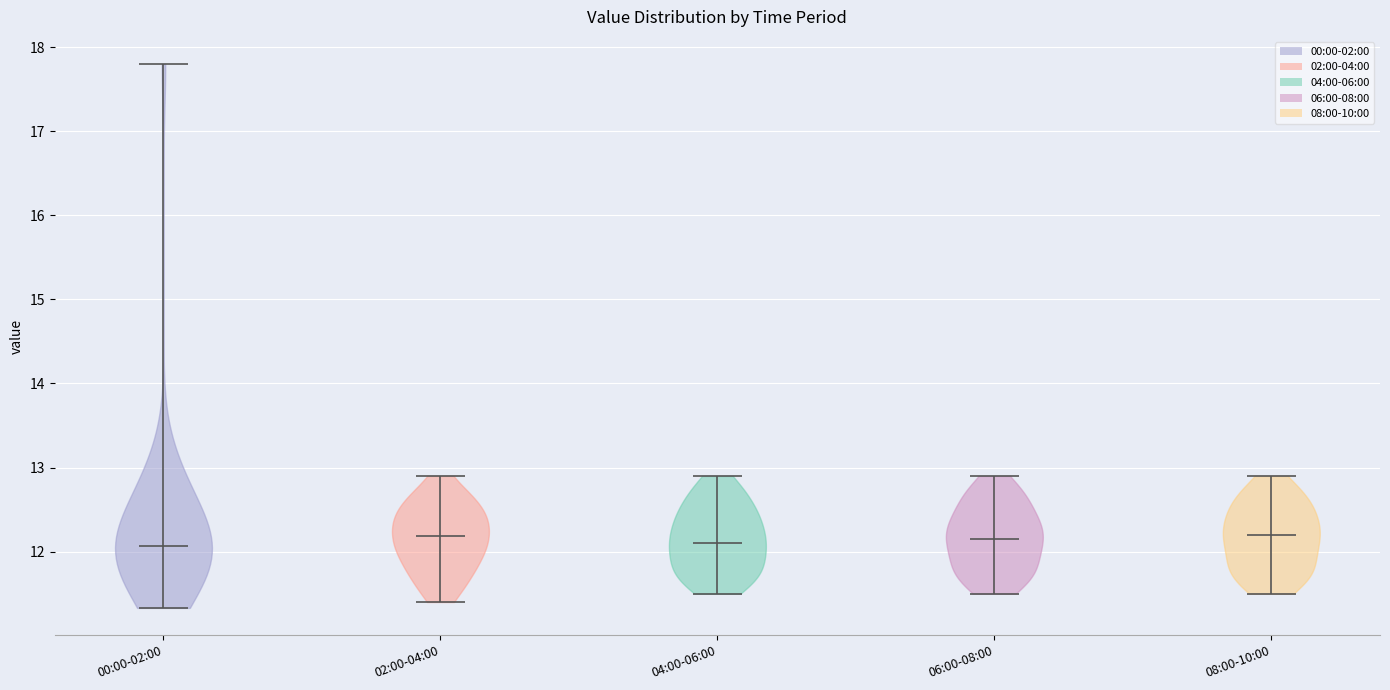

Reading left to right, read every violin against the y-axis: where its median line is, and the lowest and highest points it reaches. The values are not printed on the chart, so give them approximately, as read against the axis.

00:00-02:00: median line 12.1, lowest point 11.3, highest point 17.8
02:00-04:00: median line 12.2, lowest point 11.4, highest point 12.9
04:00-06:00: median line 12.1, lowest point 11.5, highest point 12.9
06:00-08:00: median line 12.2, lowest point 11.5, highest point 12.9
08:00-10:00: median line 12.2, lowest point 11.5, highest point 12.9